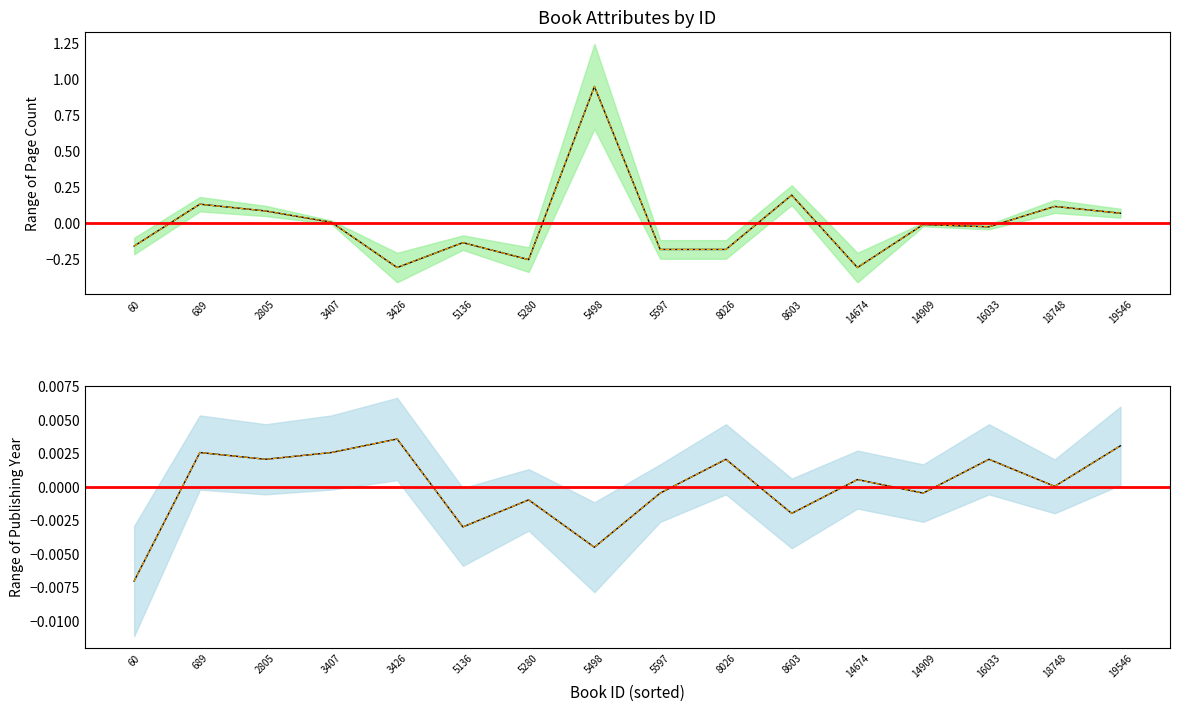

How many series are shown in this chart?

2